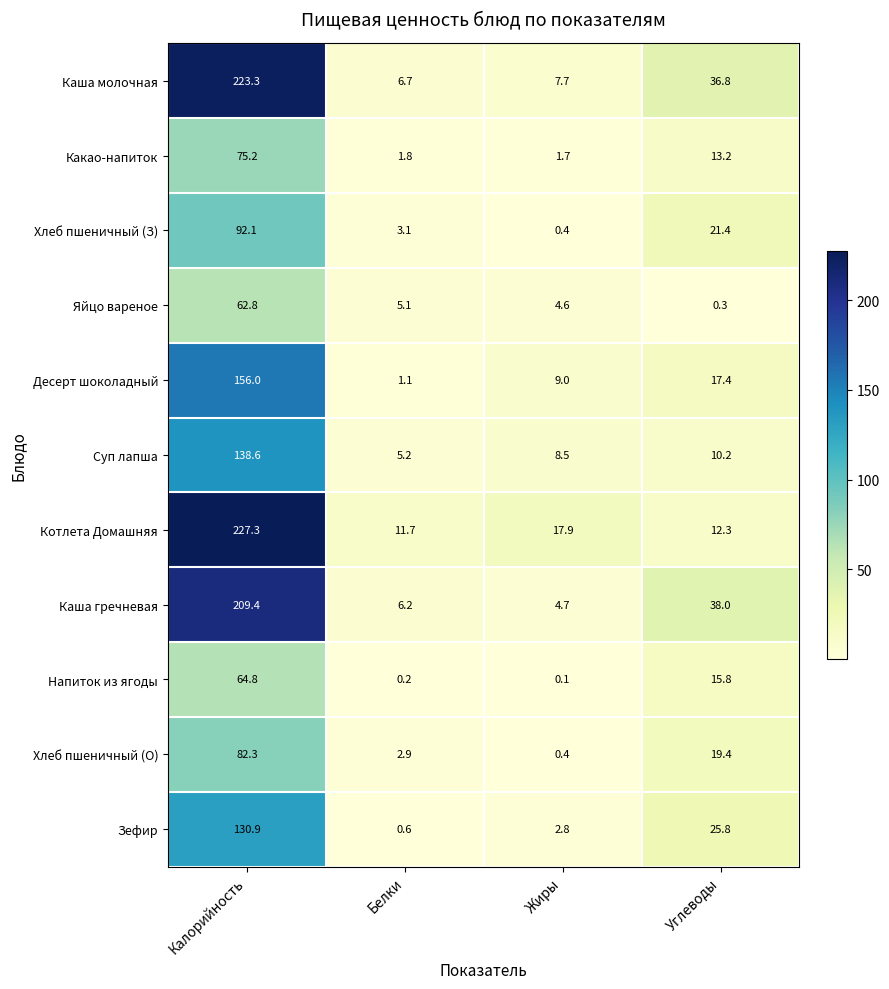

What is the difference between the second highest and minimum values in the Напиток из ягоды series?

15.7